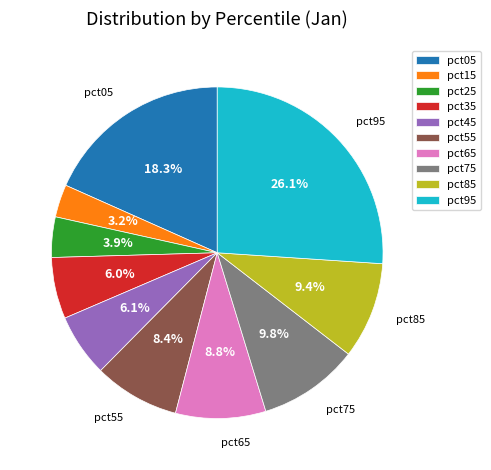

Does any single category account for the majority?

No